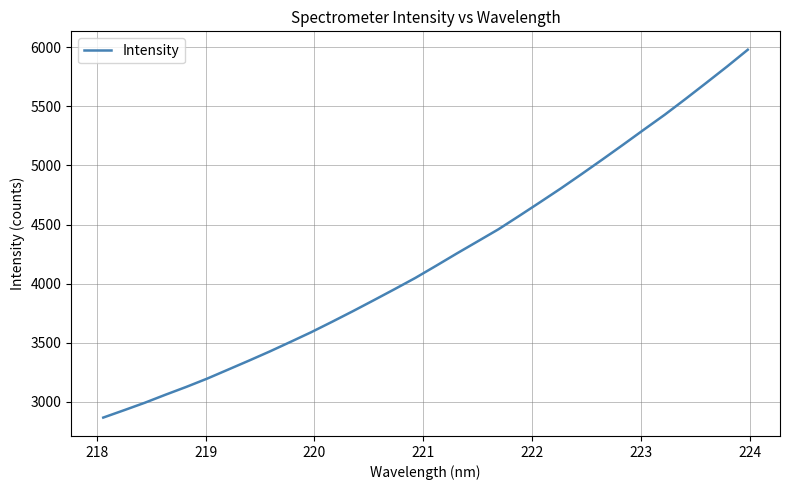

What is the minimum value shown in the chart?

2868.0